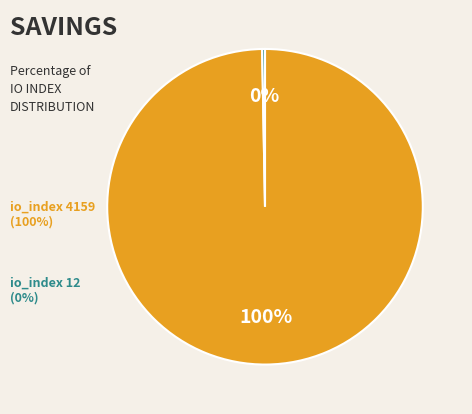

How many segments does this pie chart have?

2